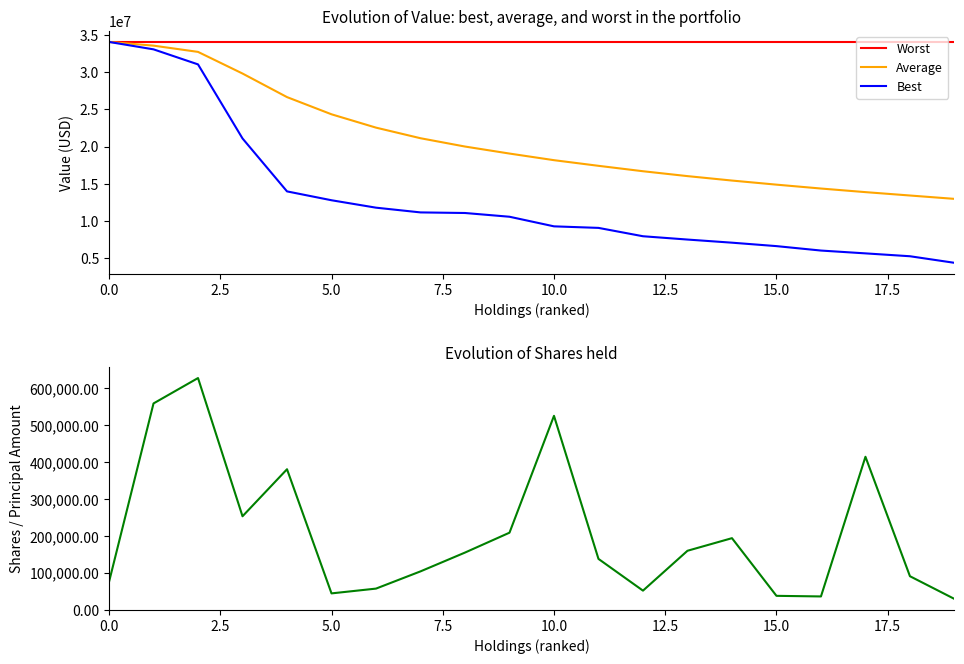

What is the value of the Shares held point at the 8th from the left?

103951.0